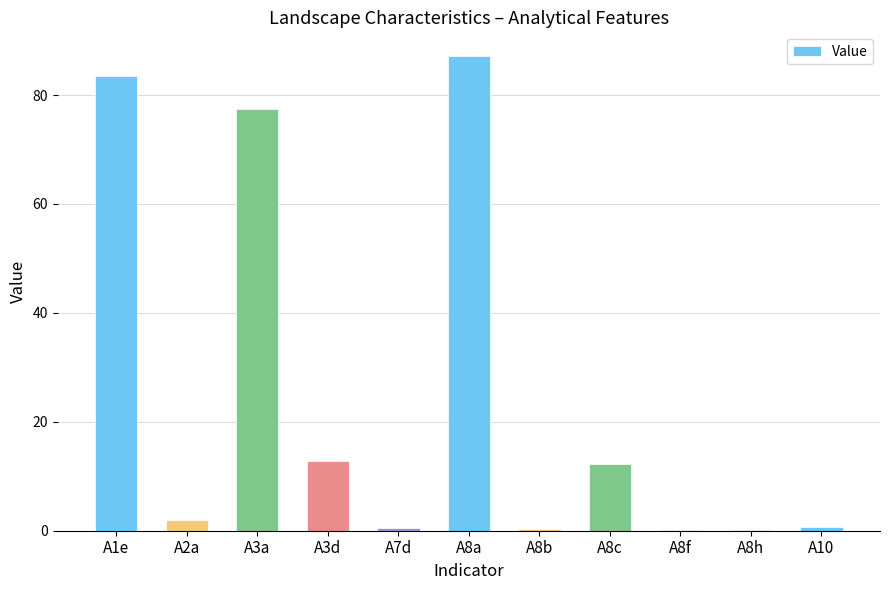

How many distinct data groups are displayed?

1